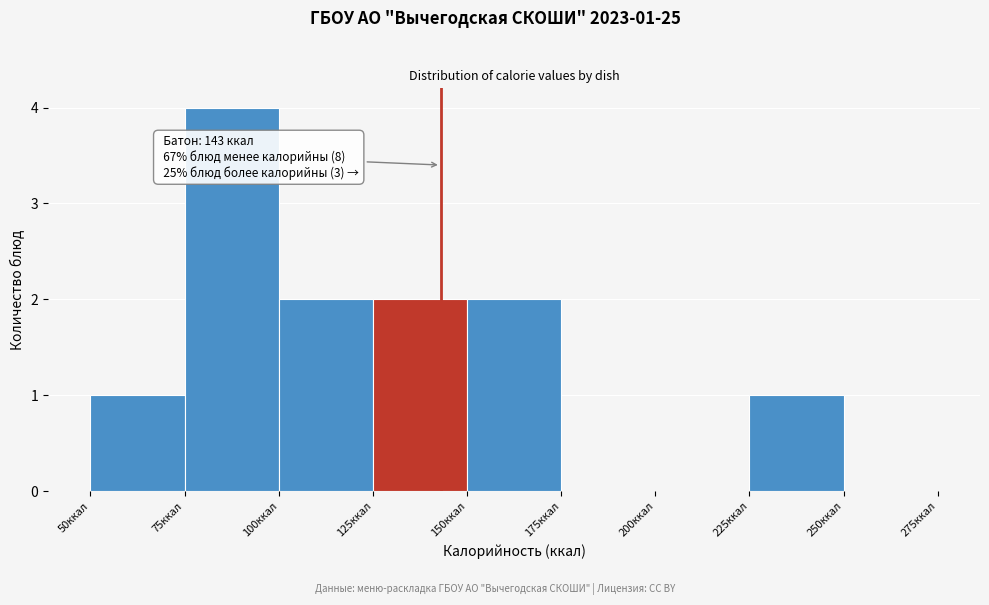

Which range on the x-axis has the tallest bar?

75 to 100